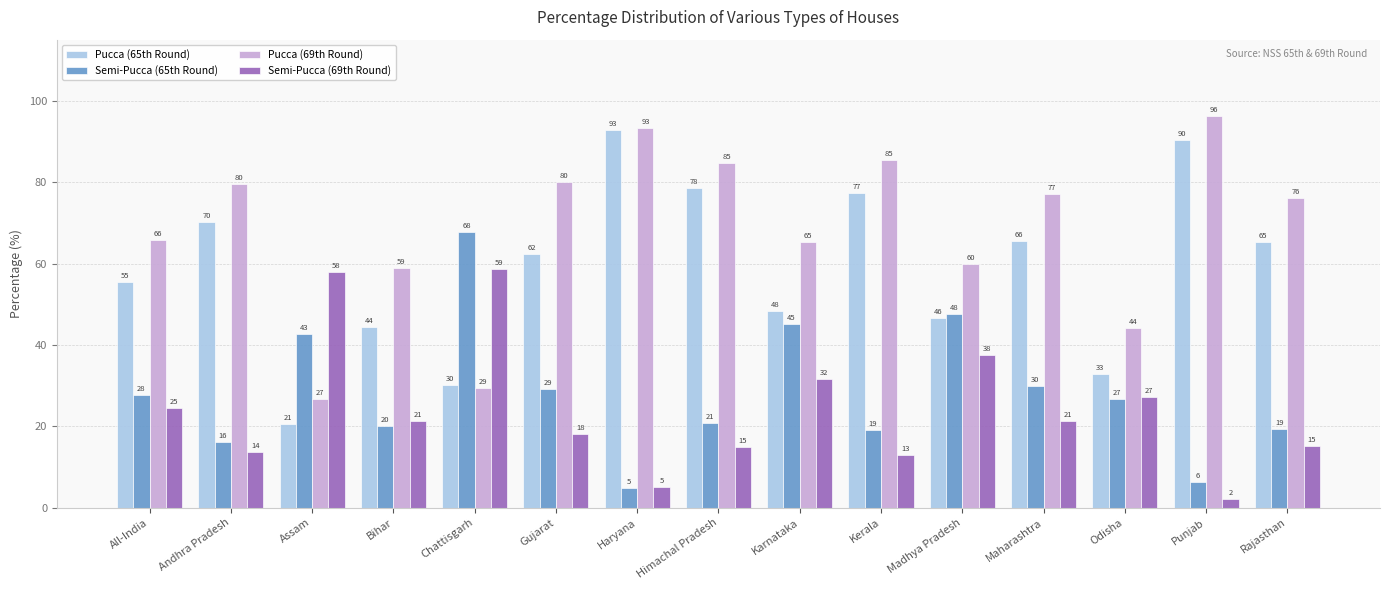

The value of Semi-Pucca (65th Round) at Odisha is 45.3. True or false?

False